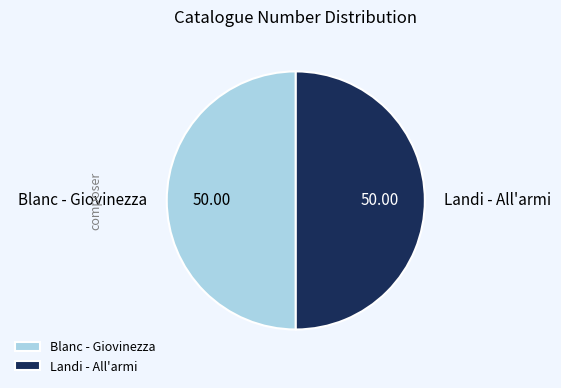

Is the sum of Blanc - Giovinezza and Landi - All'armi greater than half?

Yes